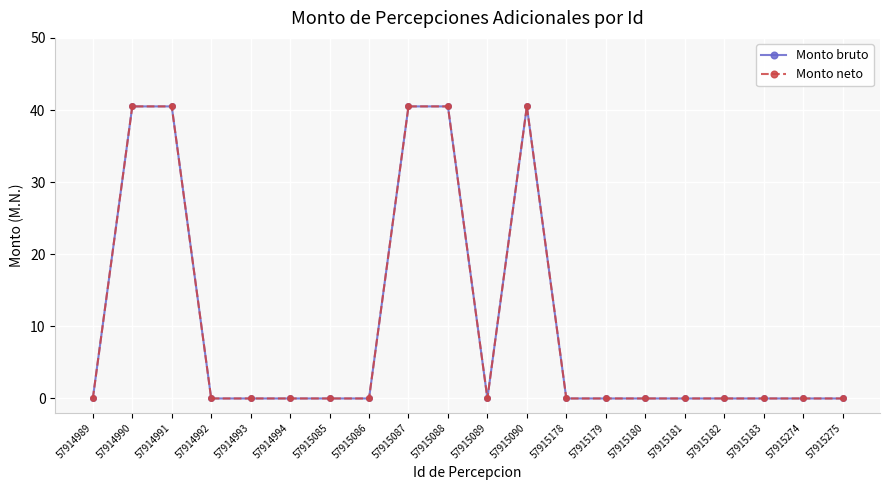

Is it true that Monto bruto equals 40.5 at 57915087?

True